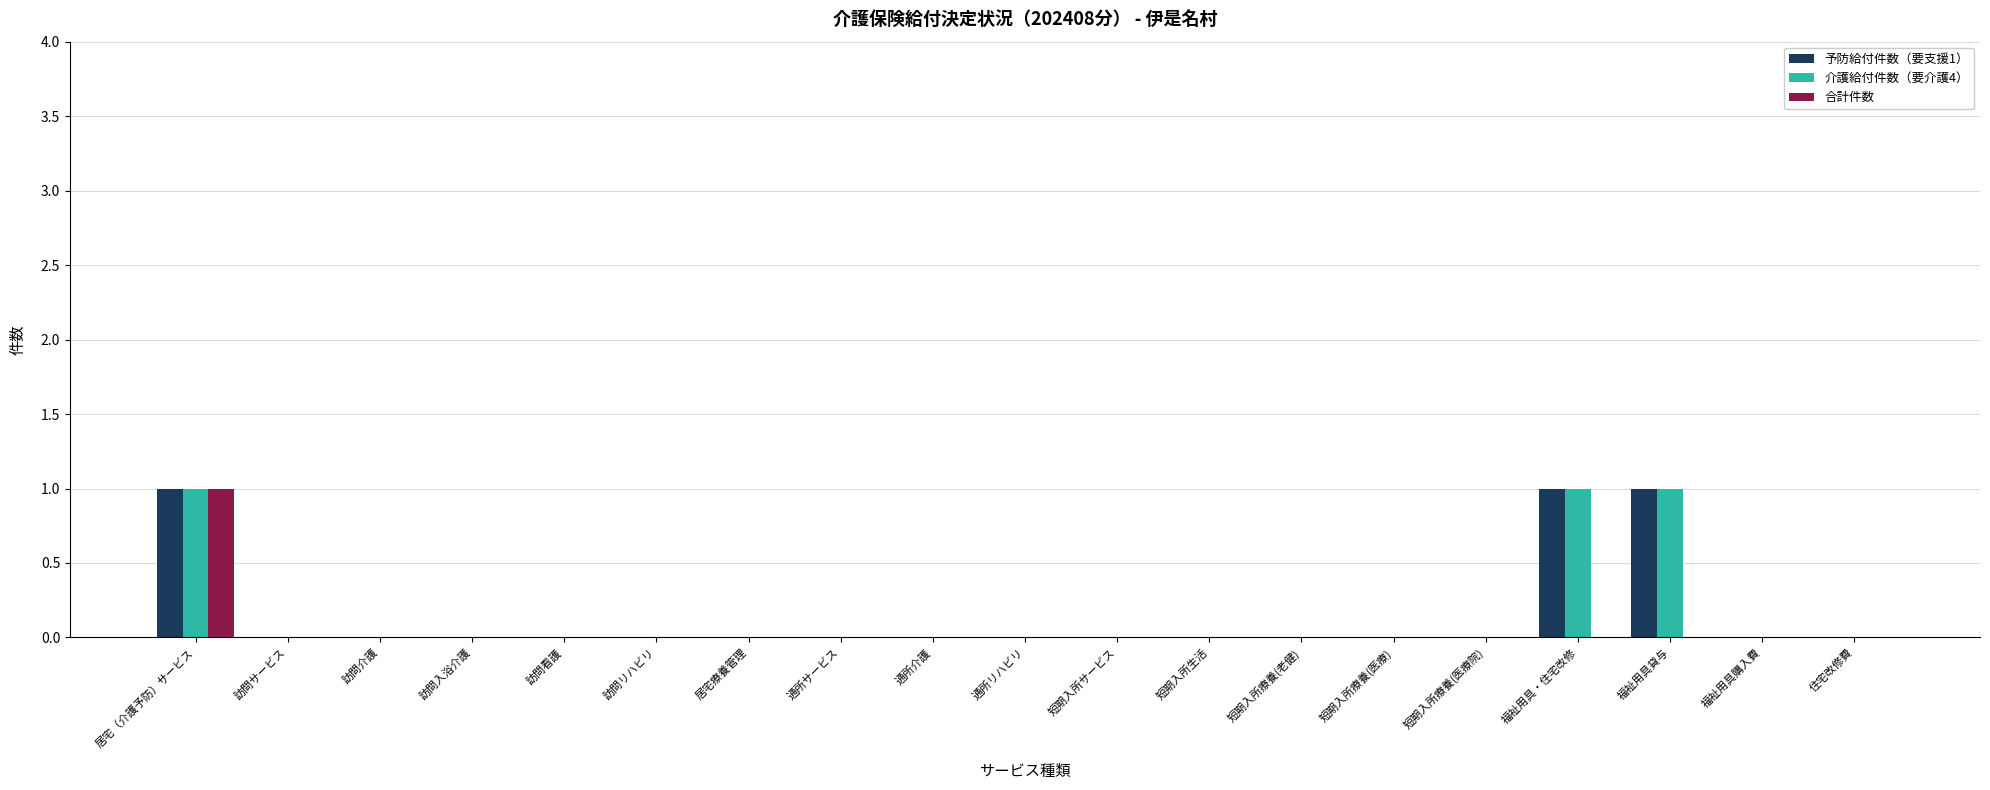

Is it true that 合計件数 equals 0 at 短期入所サービス?

True